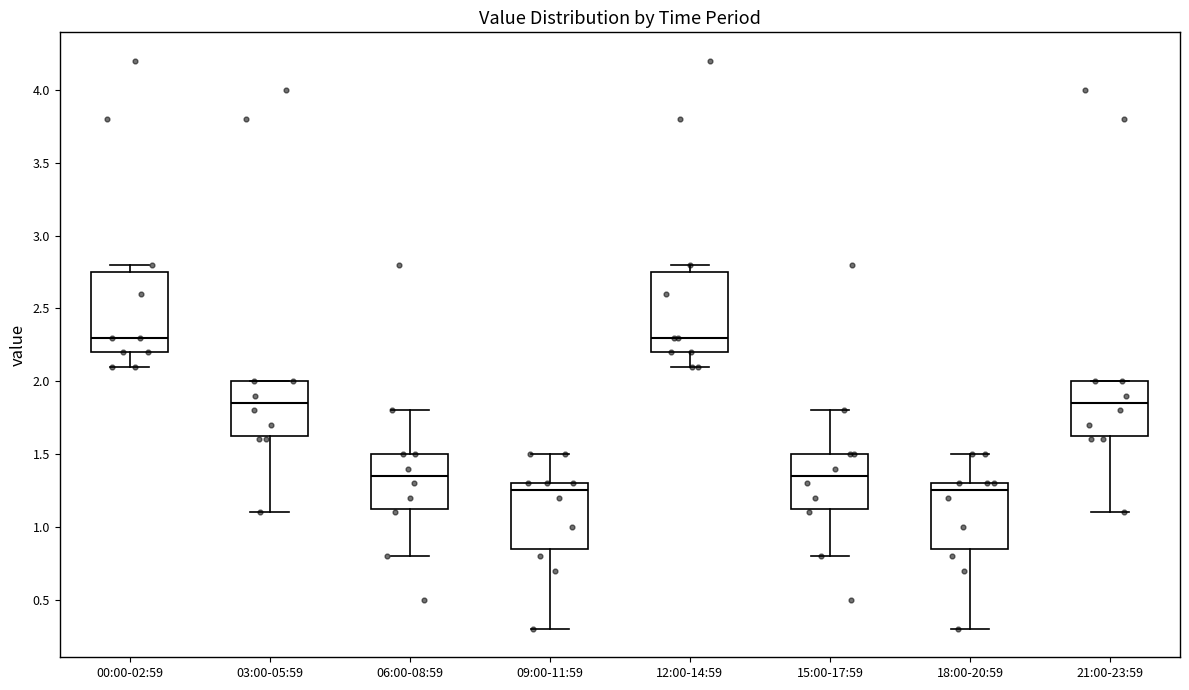

Where does the median line of the box for 09:00-11:59 sit on the y-axis? The values are not printed on the chart, so give them approximately, as read against the axis.

1.25